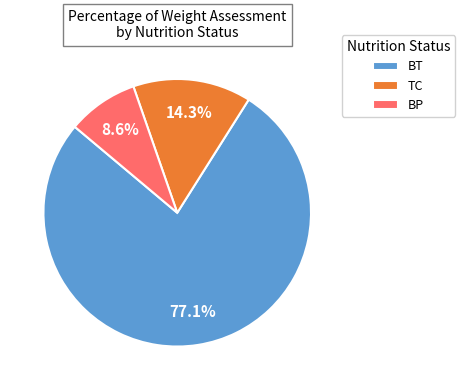

Is there any slice that represents more than half of the pie?

Yes